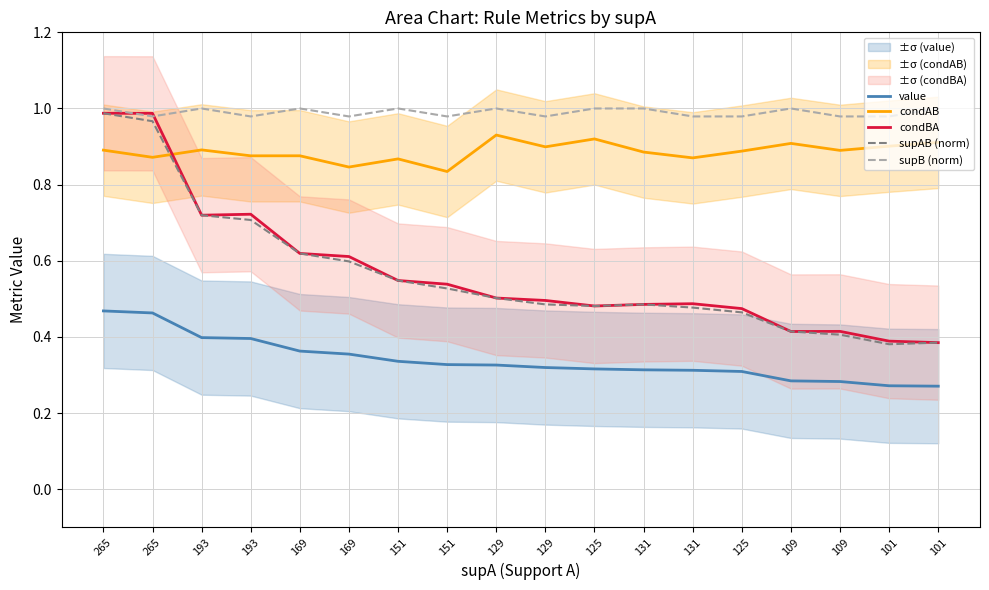

At which category does condBA reach its first local valley?

193